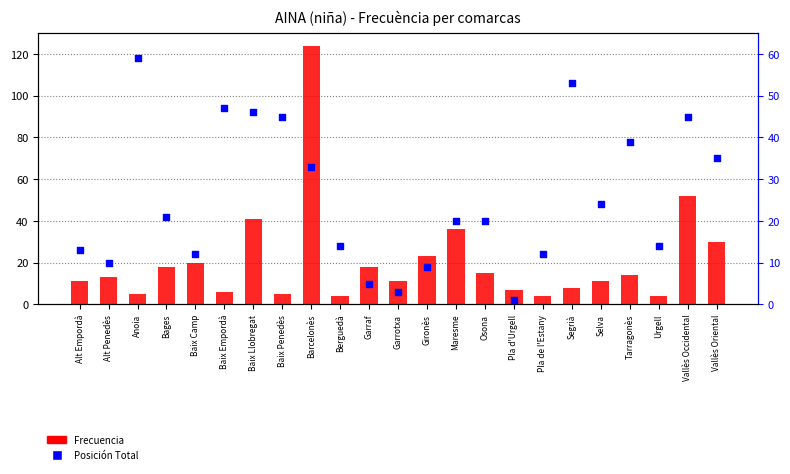

What is the total value across all series at Alt Empordà?

24